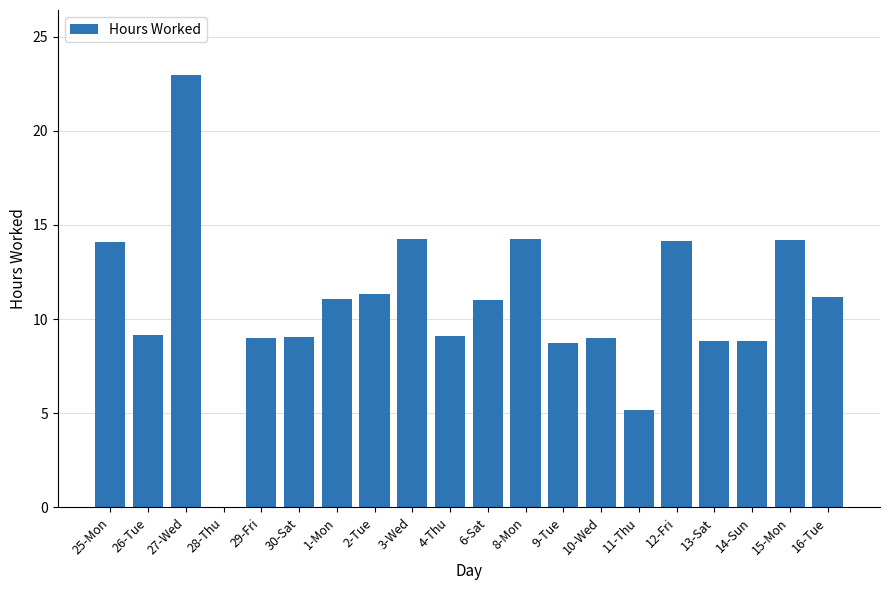

Which has a higher value, 15-Mon or 11-Thu?

15-Mon